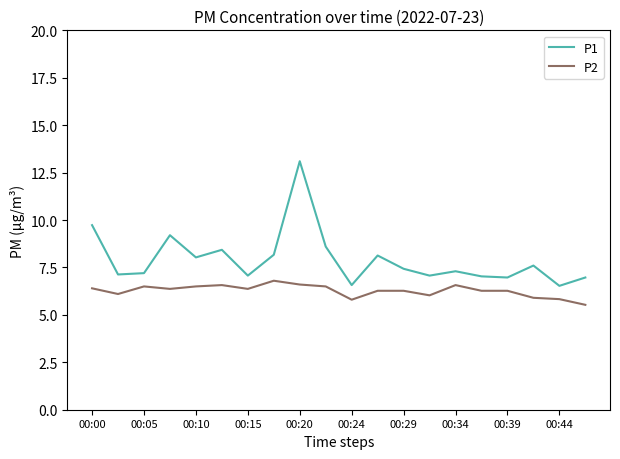

How many lines are shown in the chart?

2